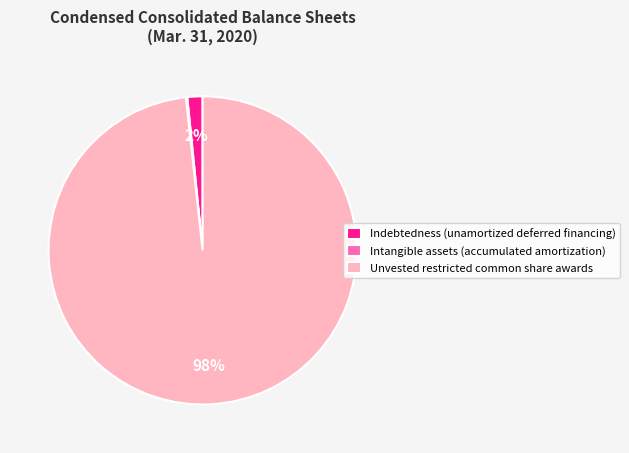

The Unvested restricted common share awards slice represents 84% of the pie. True or false?

False